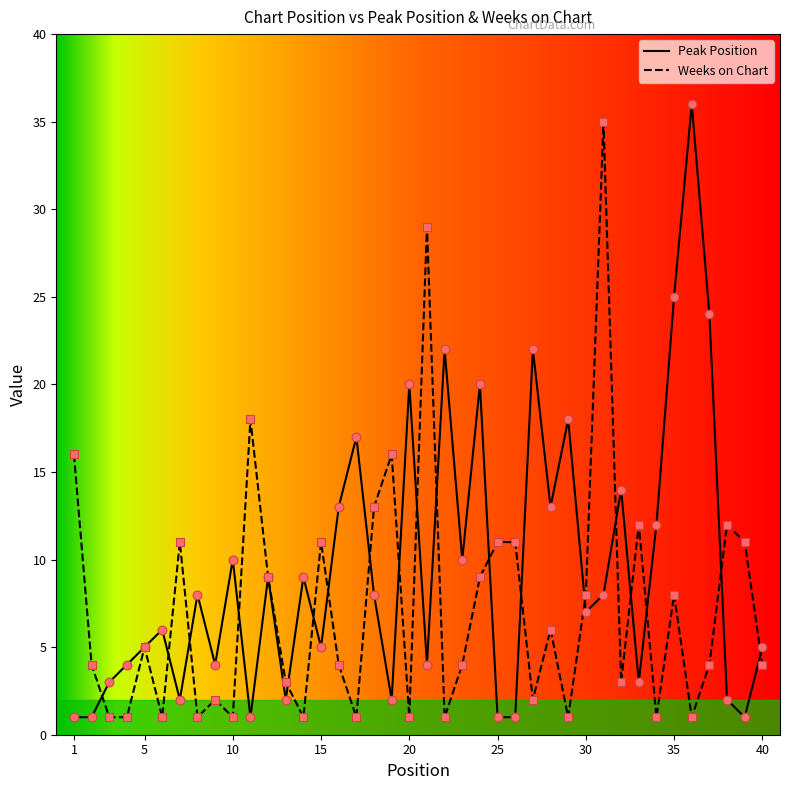

What is the maximum value shown in the chart?

36